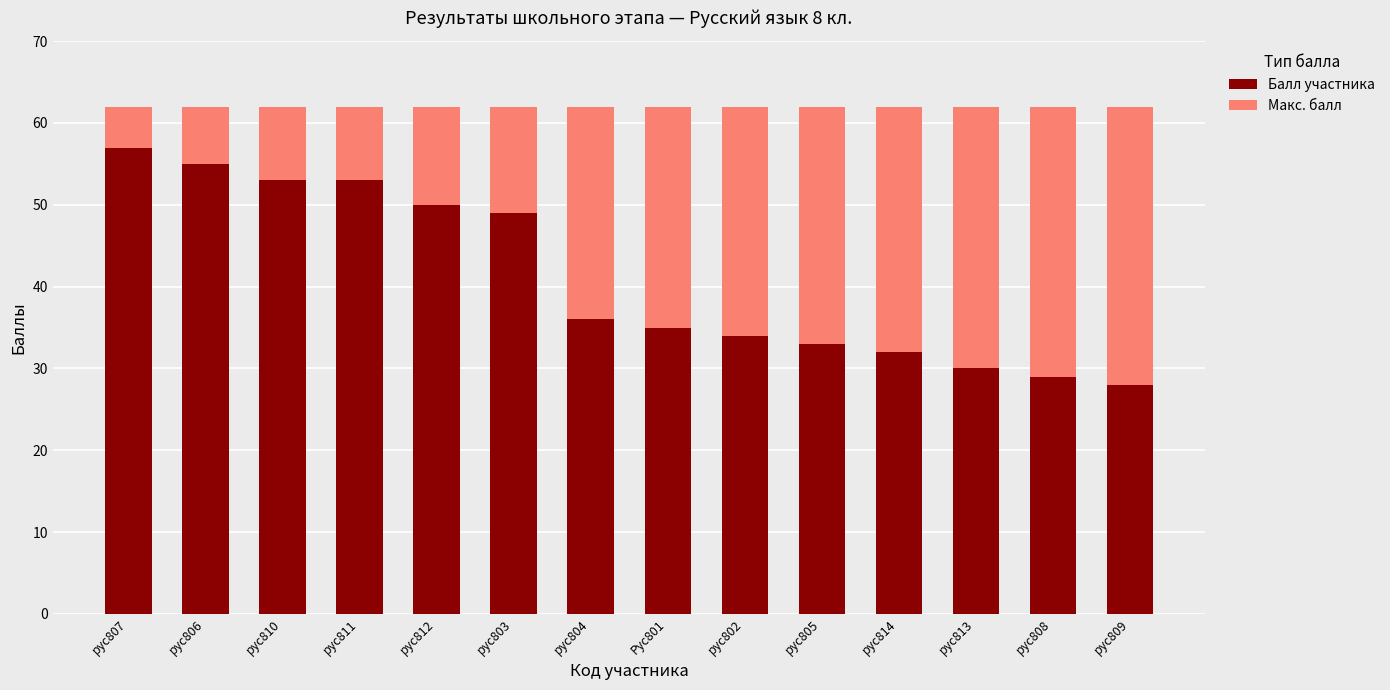

What is the lowest value of the Балл участника series?

28